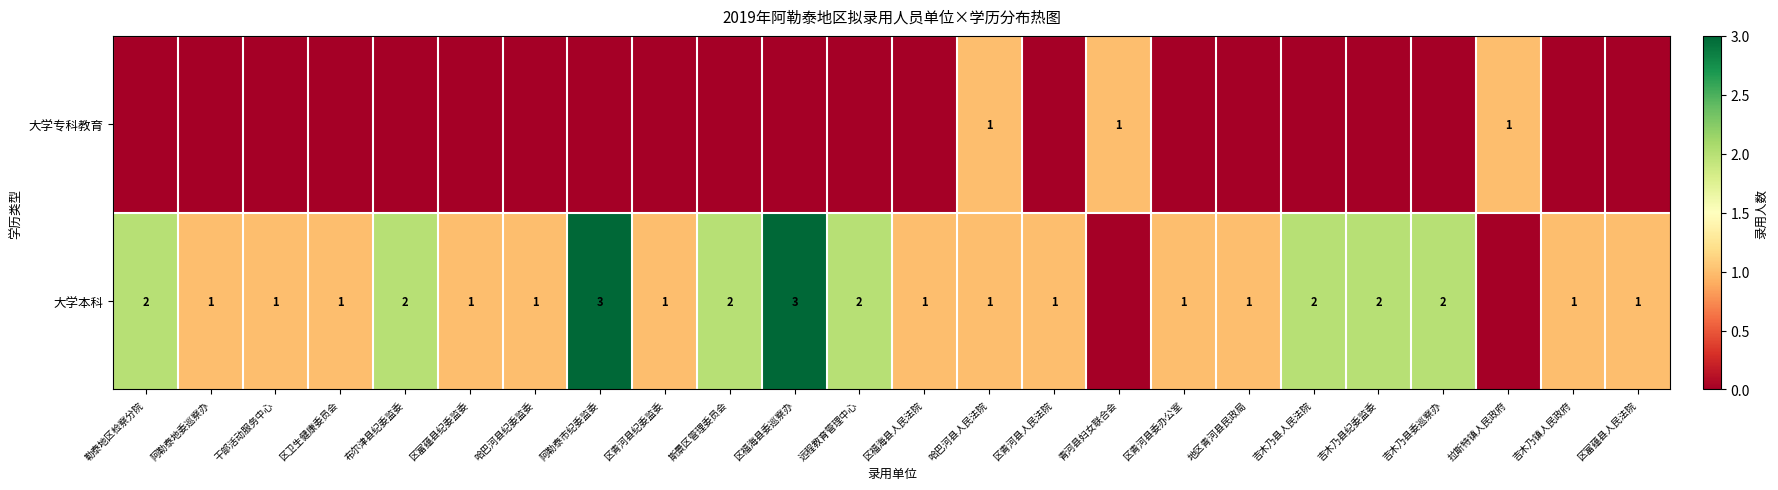

The value of 大学本科 at 吉木乃县纪委监委 is 2. True or false?

True